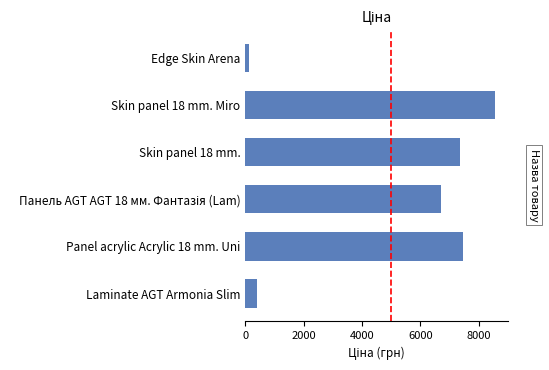

Is it true that the value at Skin panel 18 mm. is 4535.7?

False